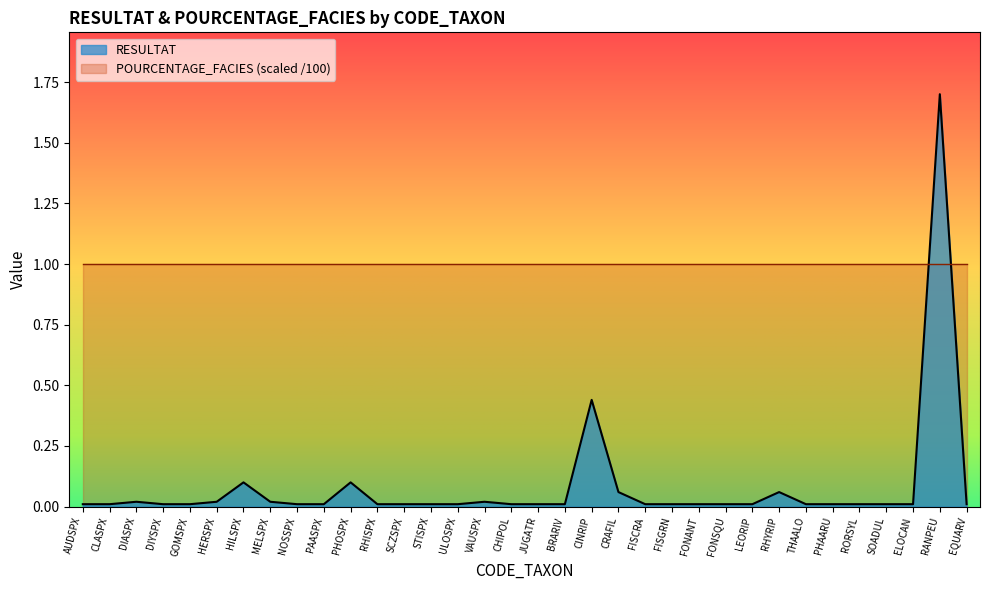

What is the label of the 2nd point from the left?

CLASPX